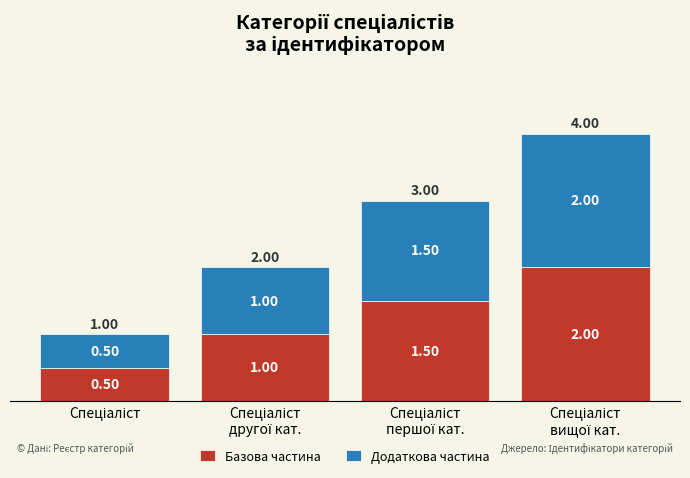

What is the sum of all Базова частина values?

5.0